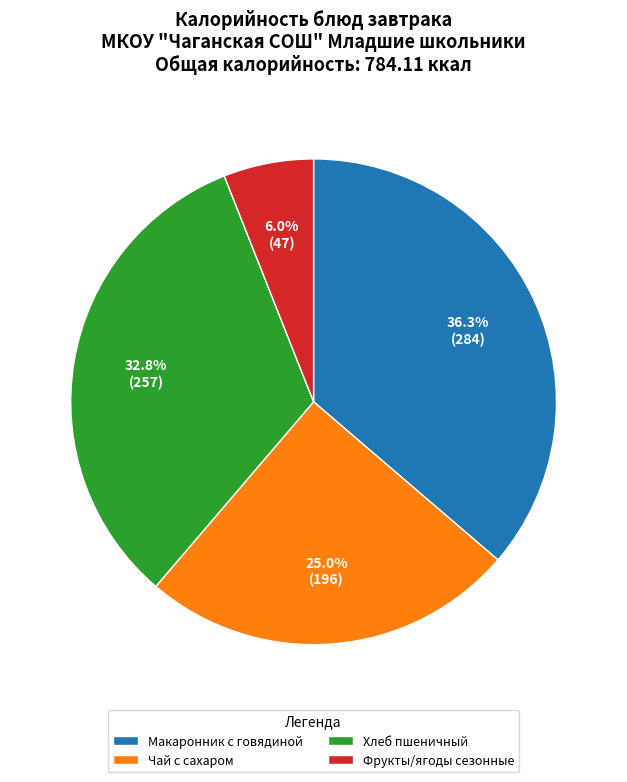

Which slice is the largest?

Макаронник с говядиной